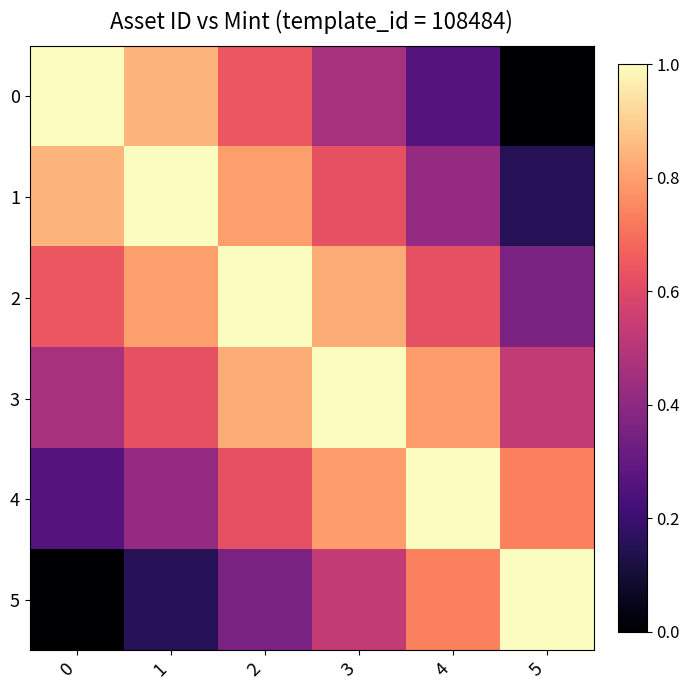

What is the total value across all series at 3?

4.2